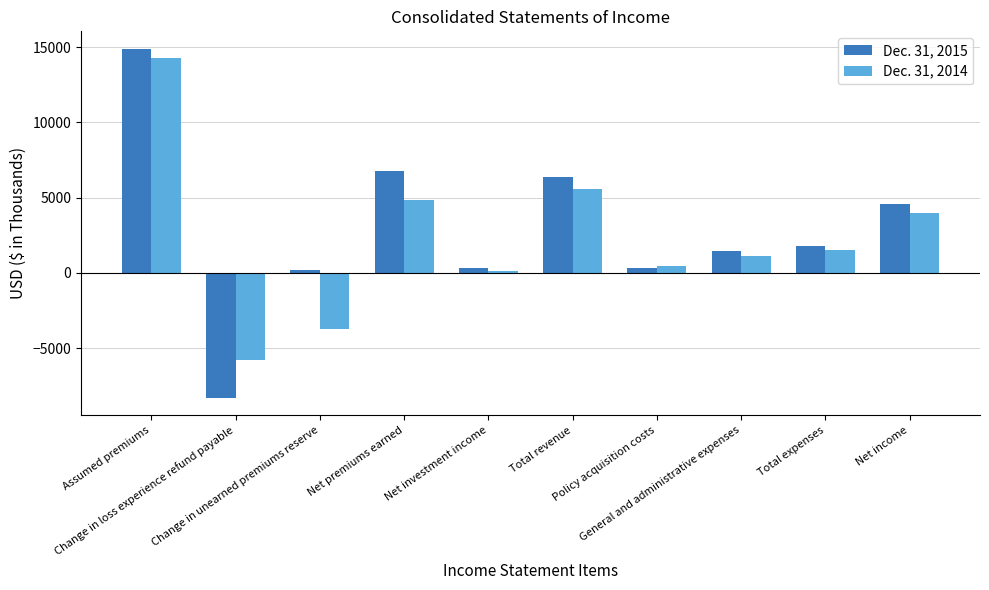

How many values in the Dec. 31, 2014 series are below 1559?

5